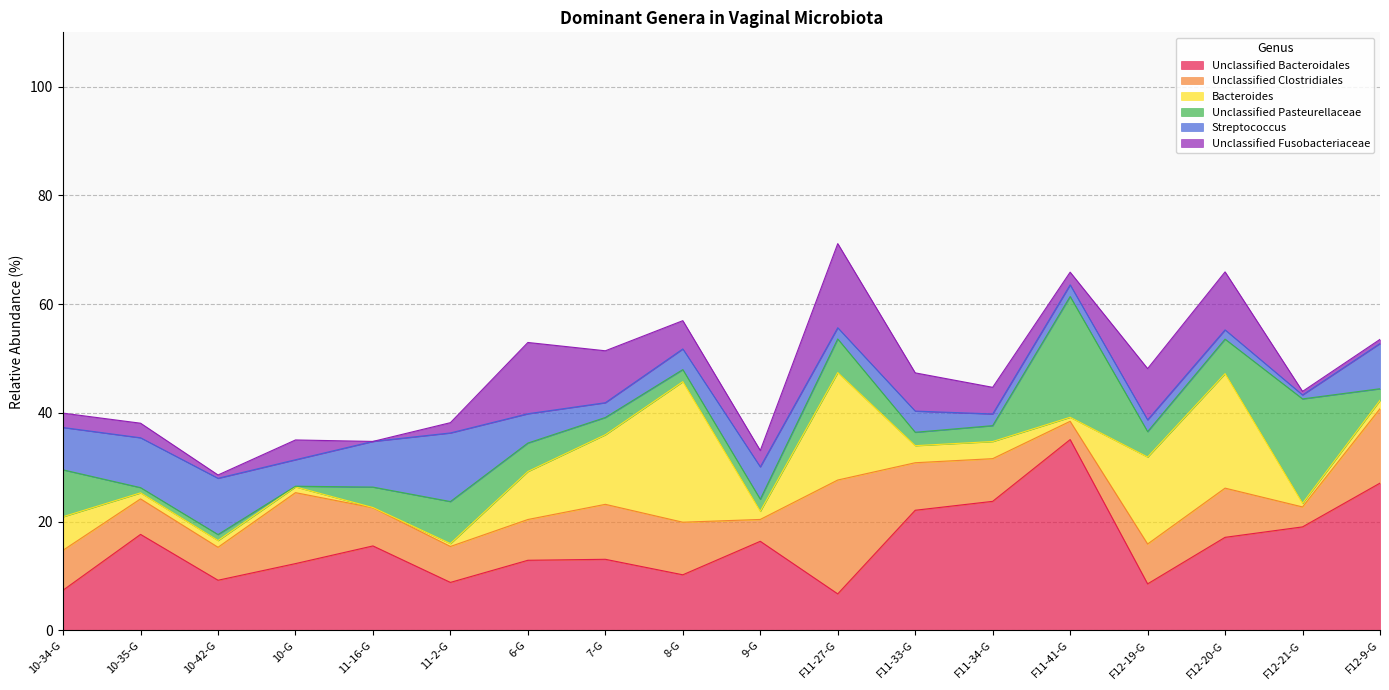

The Unclassified Clostridiales series shows 7.8 at F11-34-G. True or false?

True